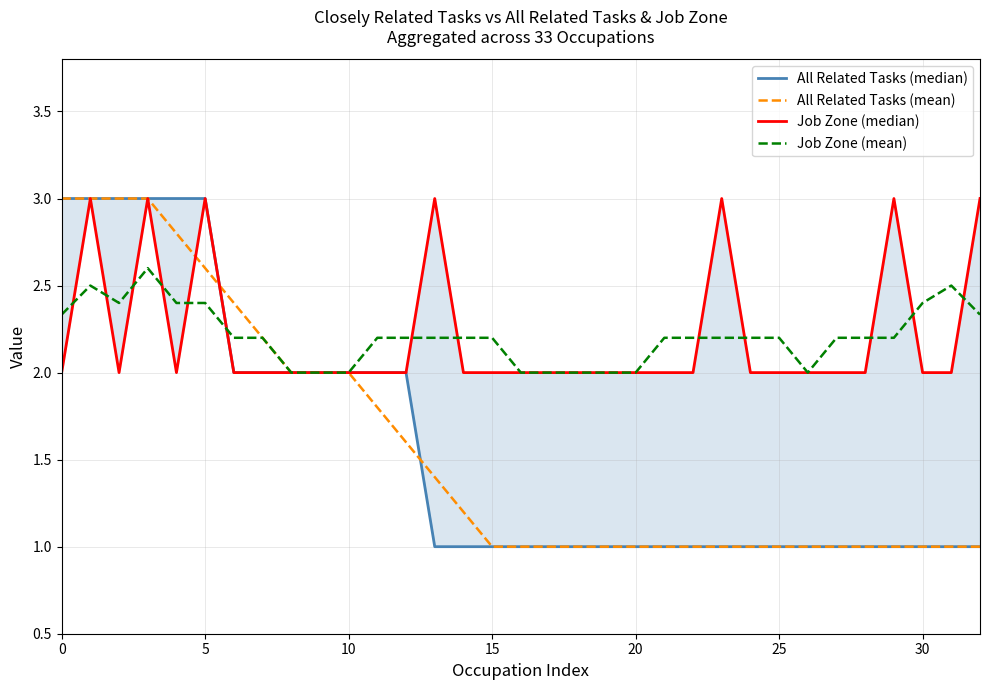

Which has a higher value, 10 or 28?

10